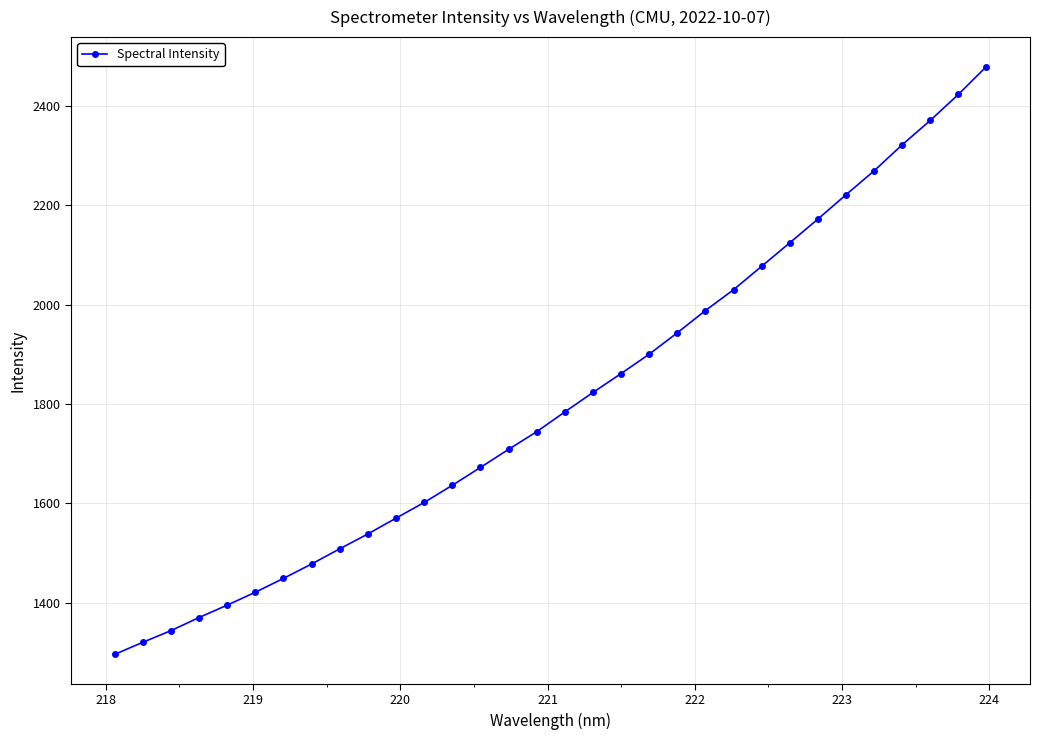

What is the difference between the maximum and minimum values?

1182.5